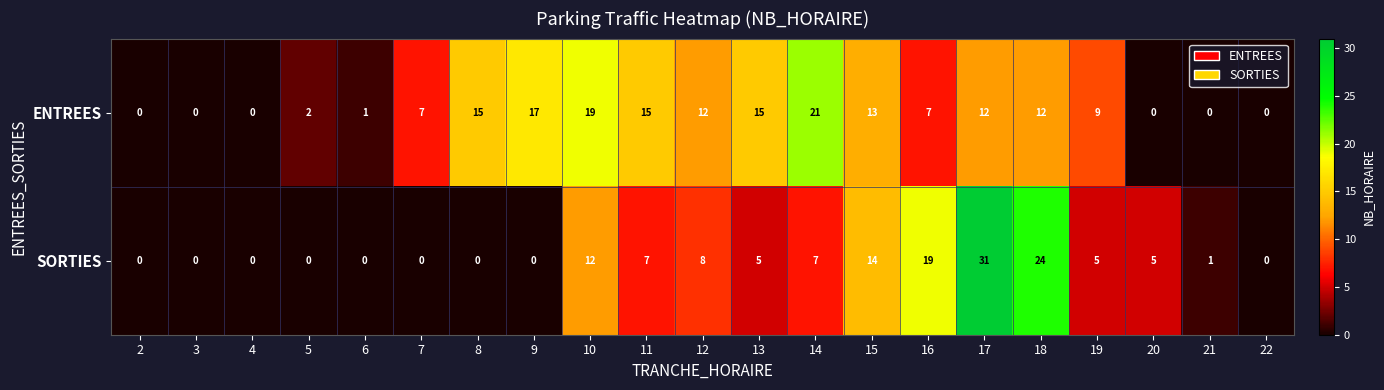

At which category is the sum across all series the highest?

17